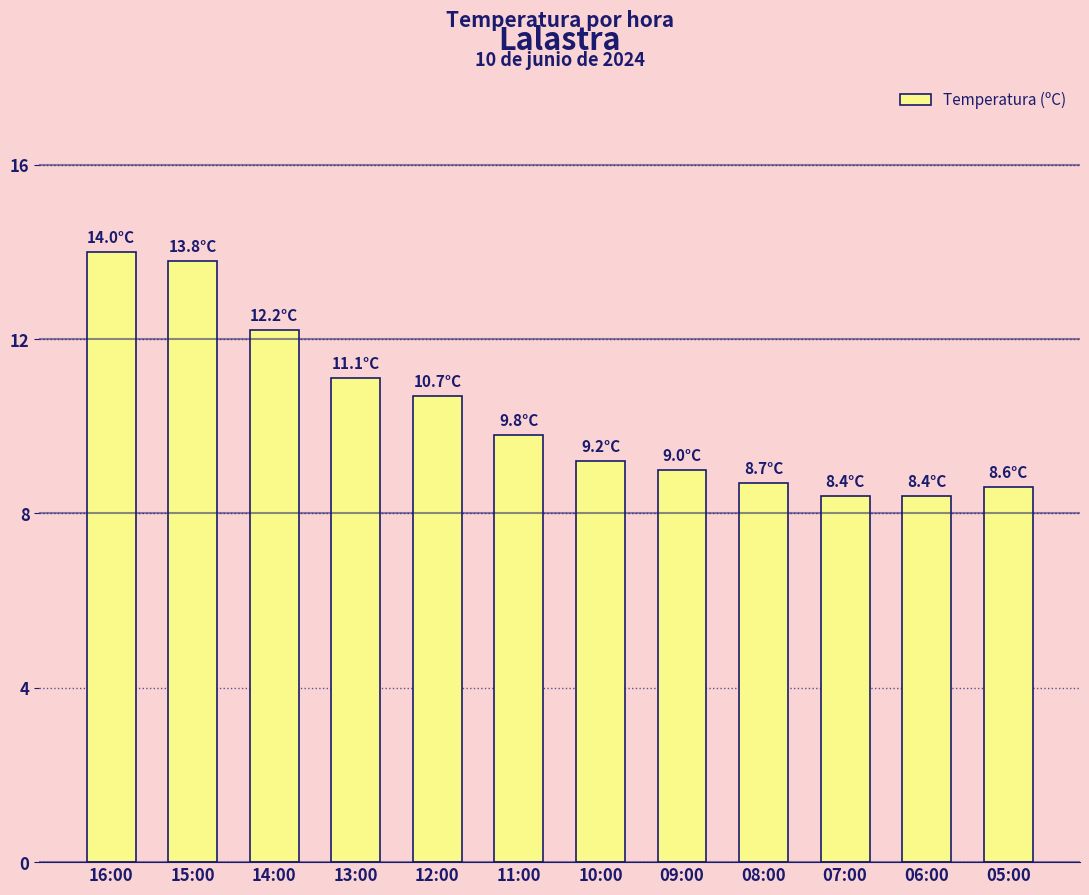

What is the difference between the maximum and minimum values?

5.6